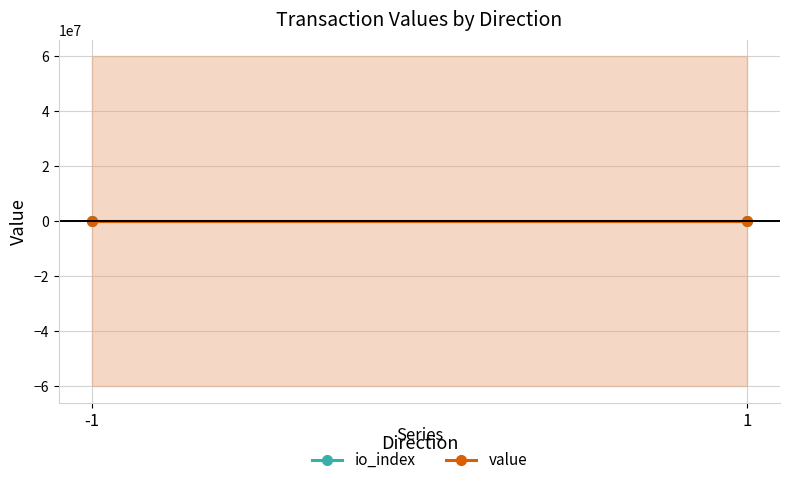

The value series shows 0.0 at 1. True or false?

True